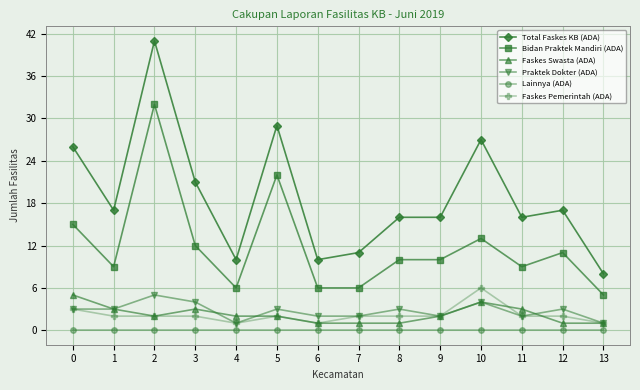

Which series has the largest range (max minus min)?

Total Faskes KB (ADA)